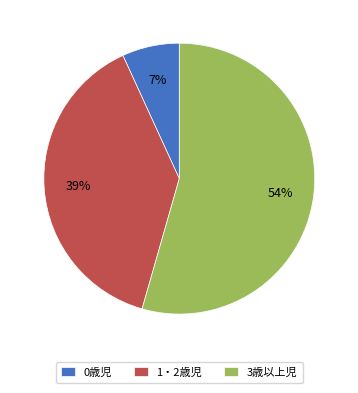

To the nearest percent, what is the average slice percentage?

33%